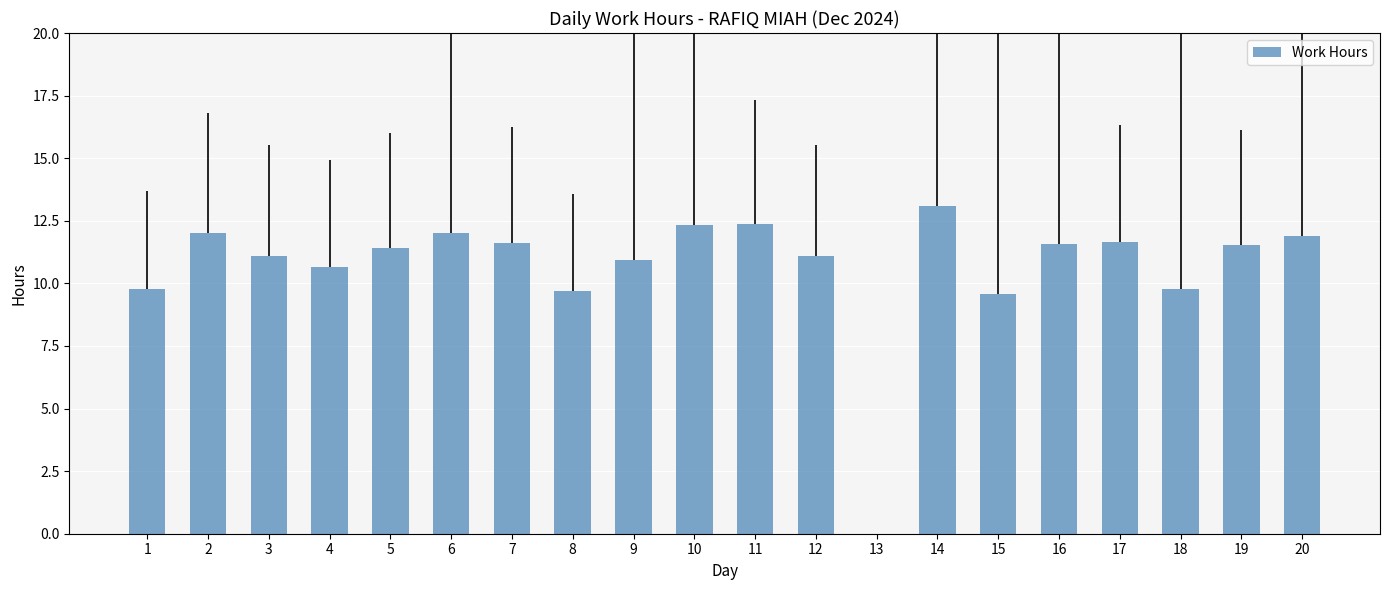

Does the chart contain stacked bars?

No